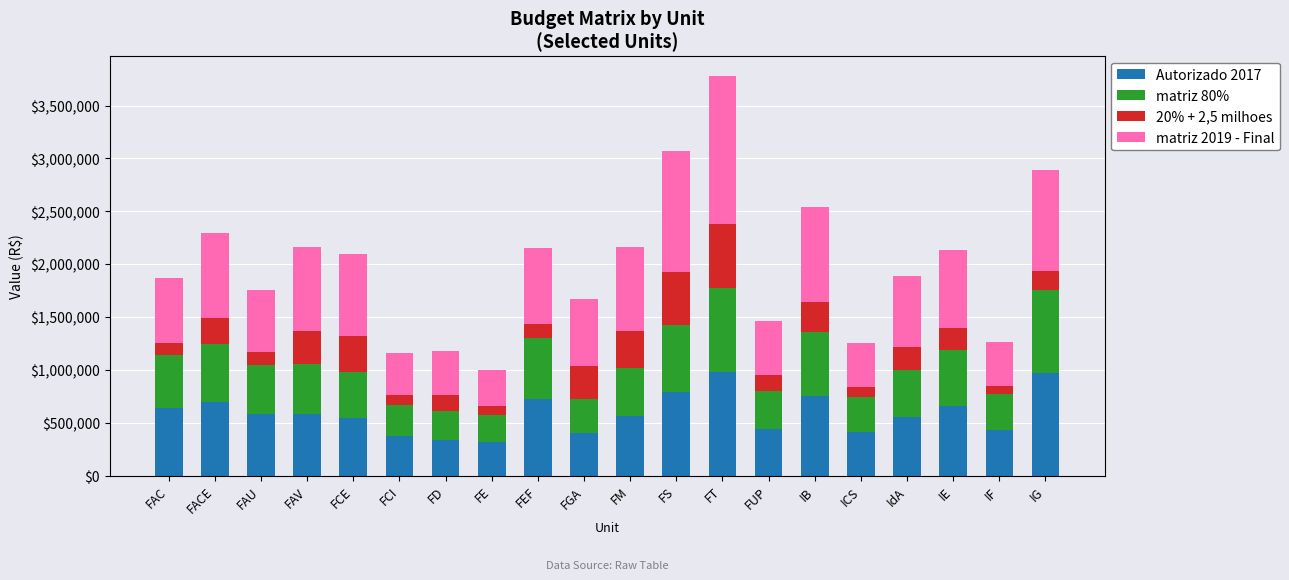

What is the difference between the Autorizado 2017 values at FEF and ICS?

308794